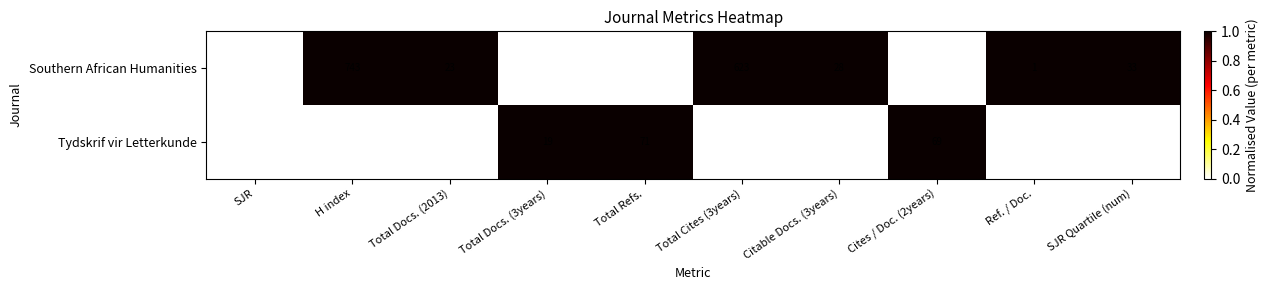

Rank the series by their average value, from lowest to highest.

Tydskrif vir Letterkunde, Southern African Humanities